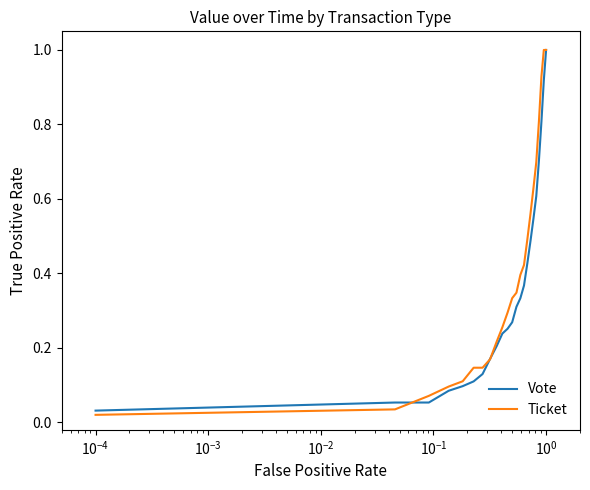

What is the greatest value displayed?

1.0